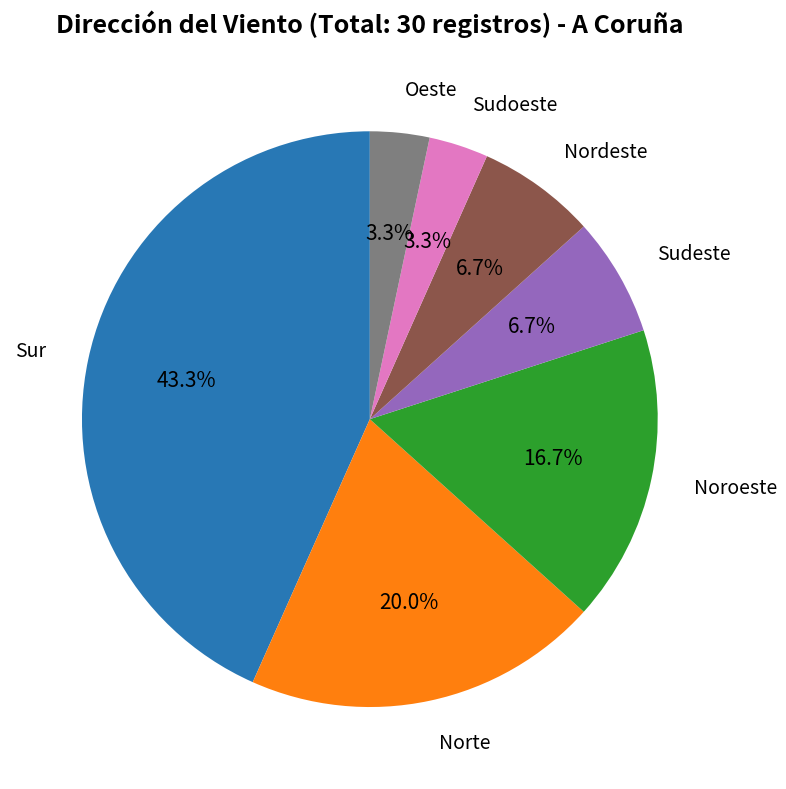

To the nearest percent, what is the average slice percentage?

14%